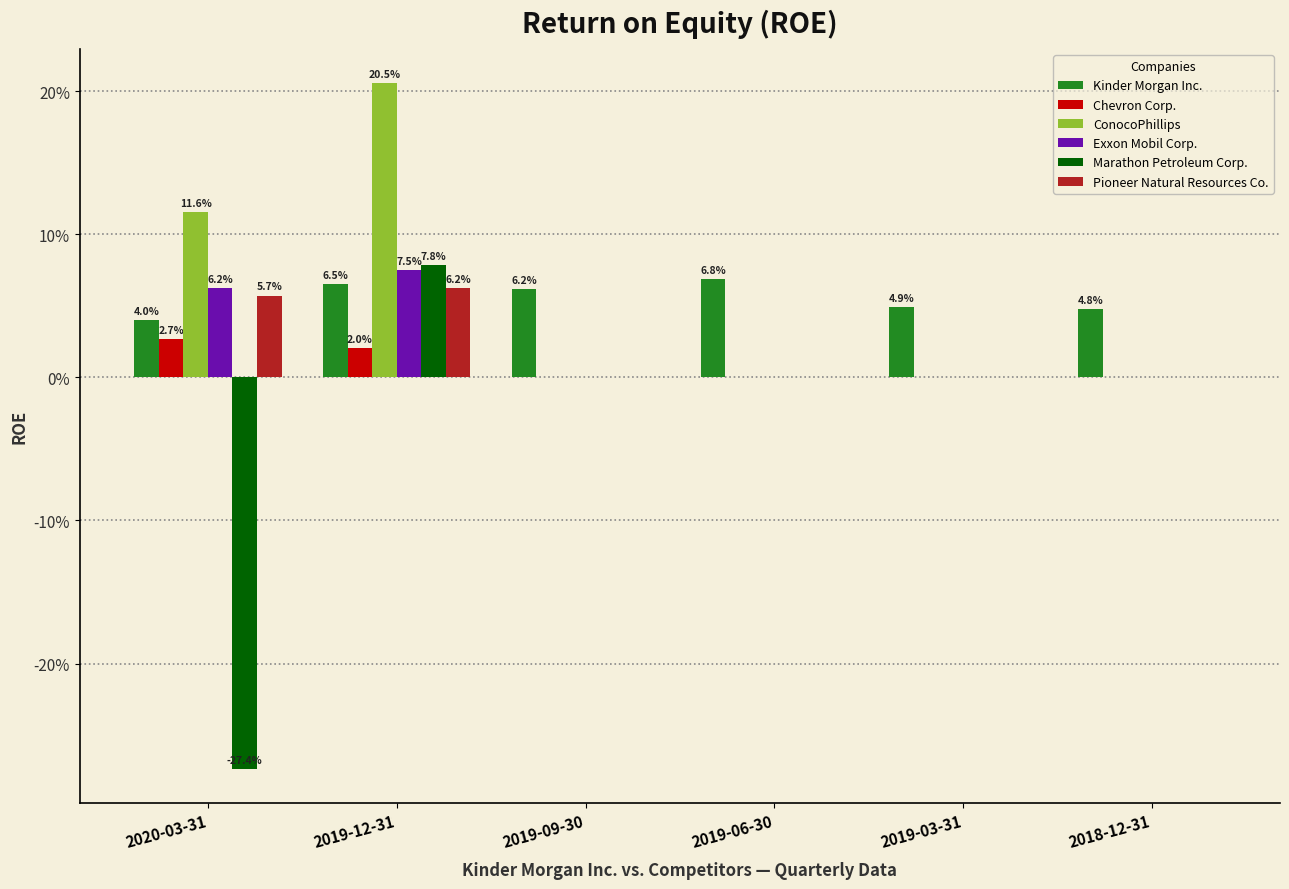

Are the bars horizontal?

No